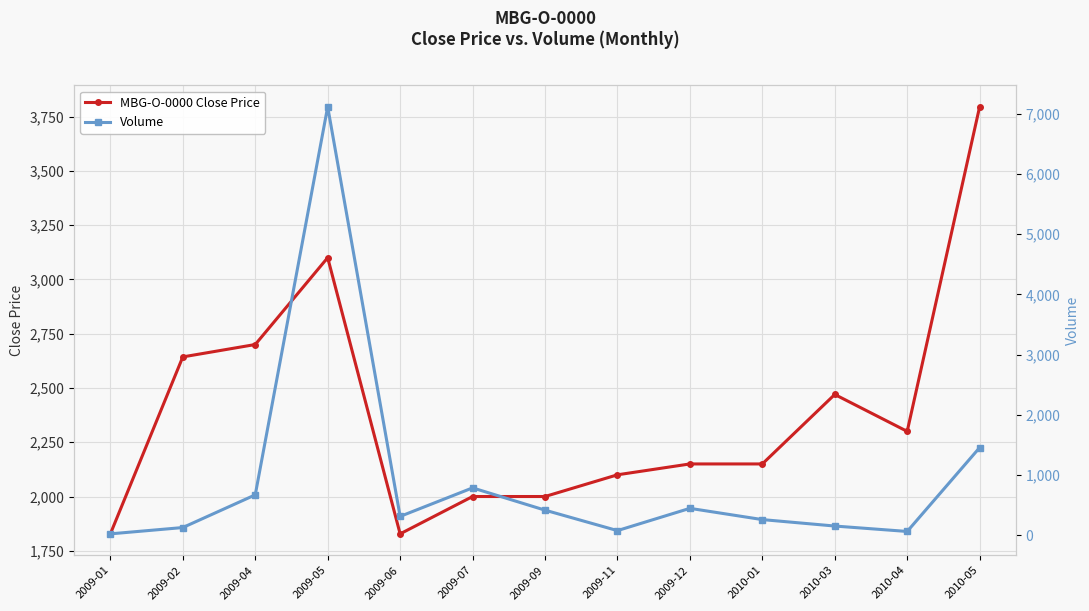

Is it true that Volume equals 1453 at 2010-05?

True